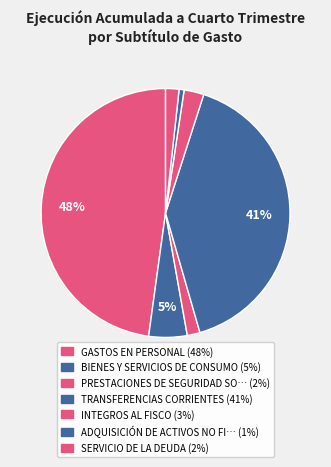

How many segments does this pie chart have?

7